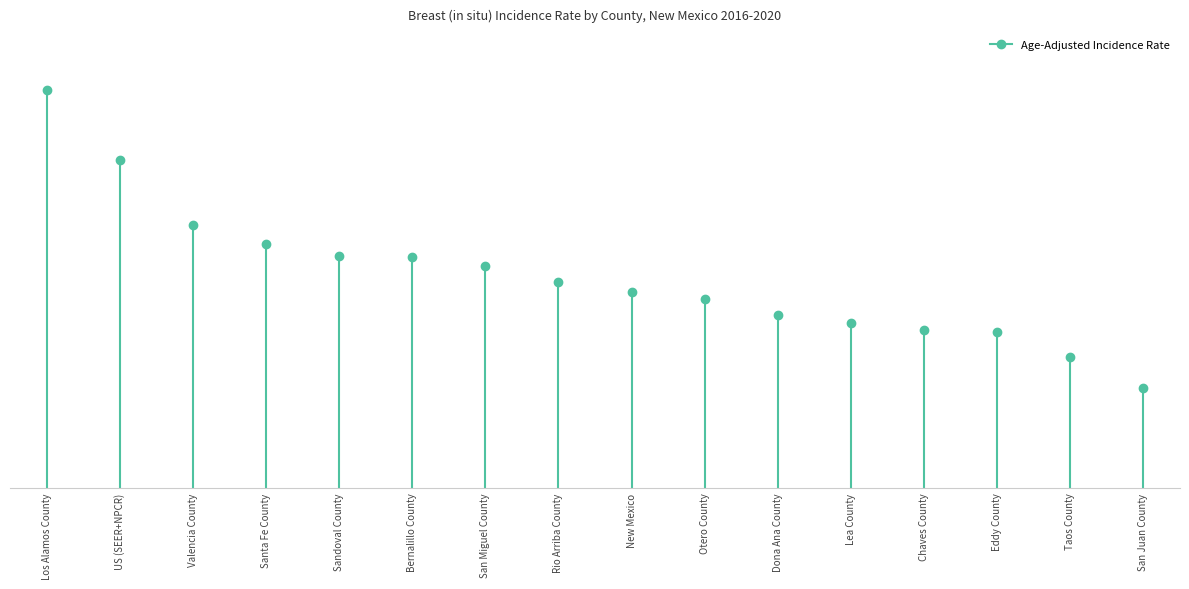

How many lines are shown in the chart?

1